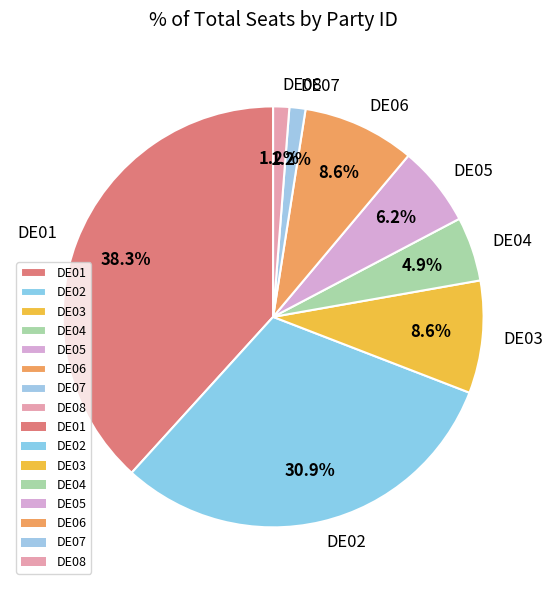

Do DE07 and DE02 together represent more than half of the pie?

No